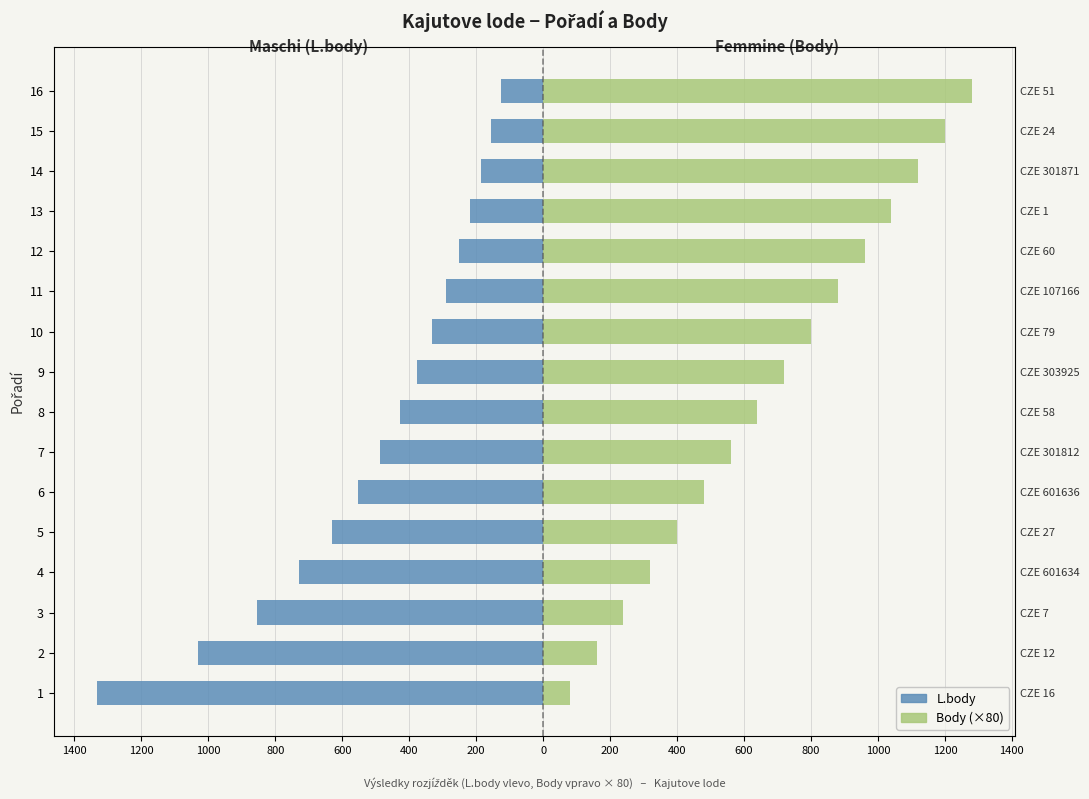

Reading right to left, transcribe all the data shown in this chart.

L.body: -127	-155	-185	-218	-252	-290	-331	-377	-428	-486	-553	-632	-729	-854	-1030	-1331
Body (×80): 1280	1200	1120	1040	960	880	800	720	640	560	480	400	320	240	160	80